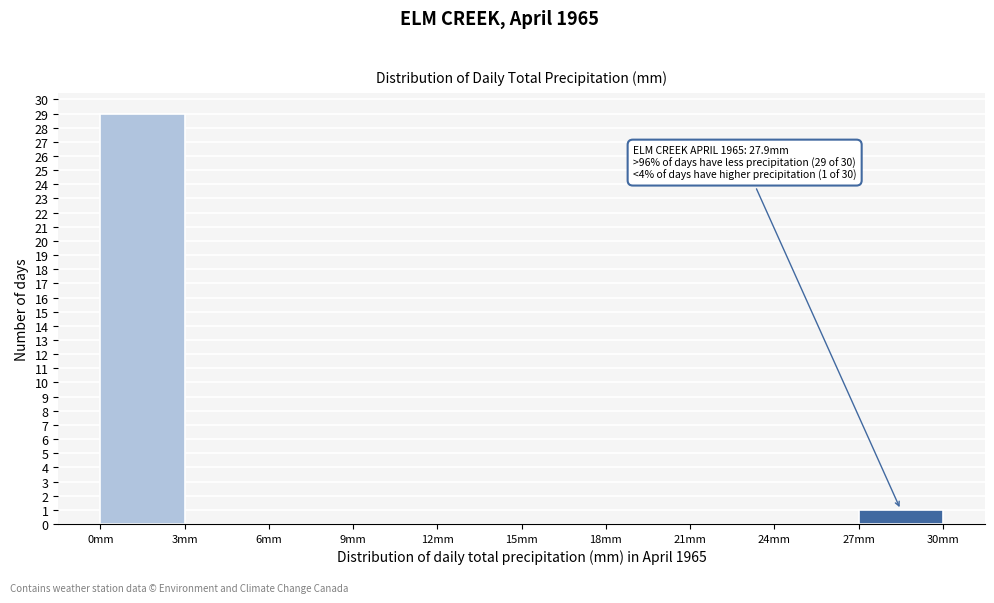

Over which range of the x-axis is the bar tallest?

0 to 3